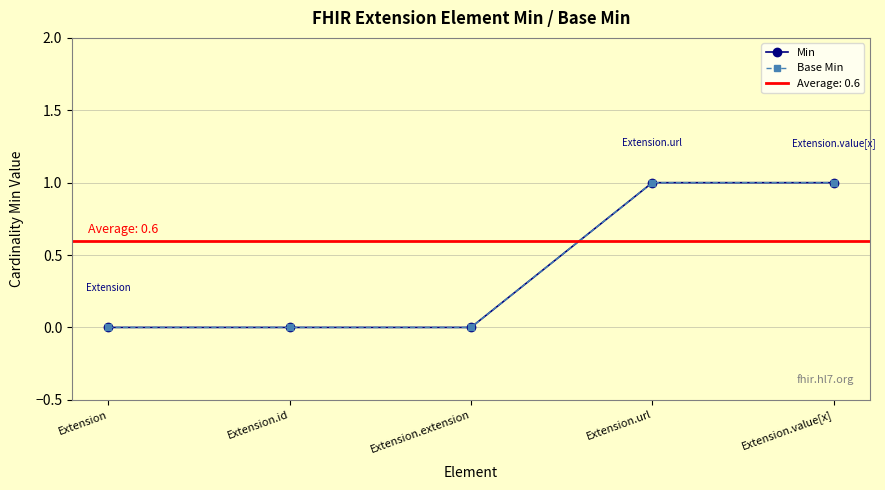

What is the maximum value shown in the chart?

1